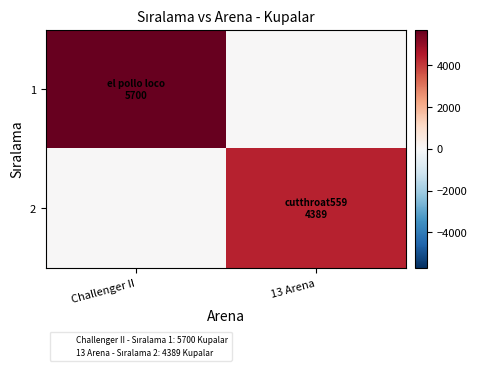

Rank the series by their maximum value, from lowest to highest.

2, 1